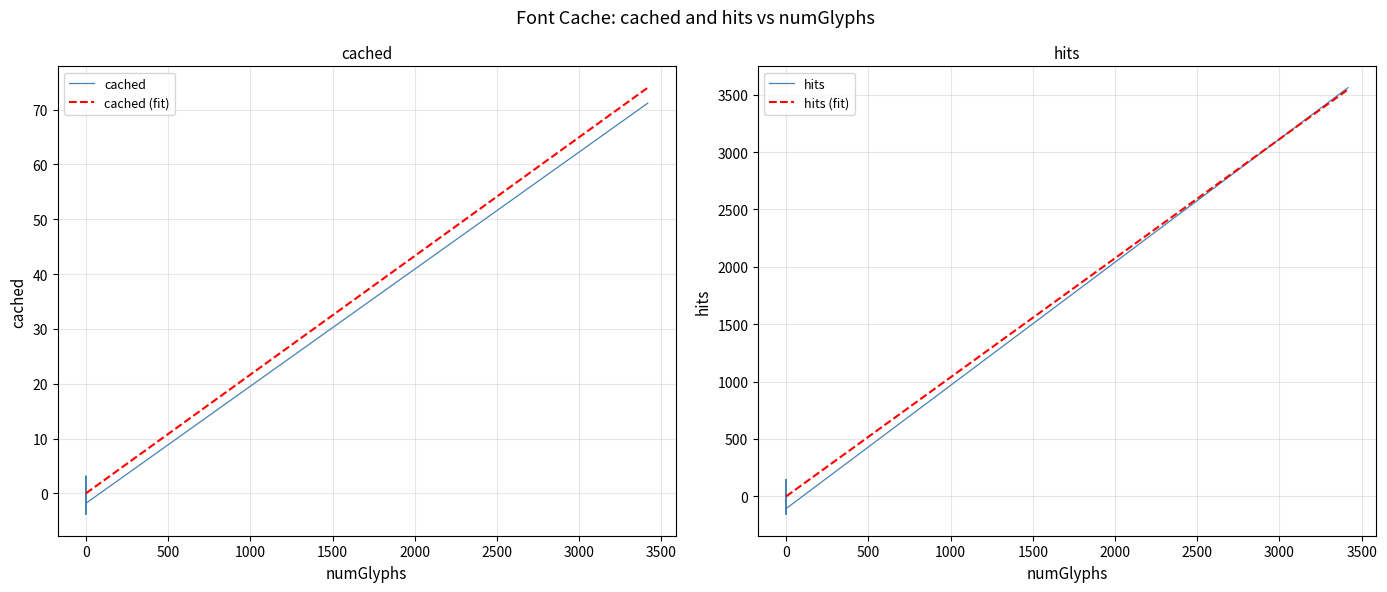

What is the approximate value of hits at 0?

-1.1